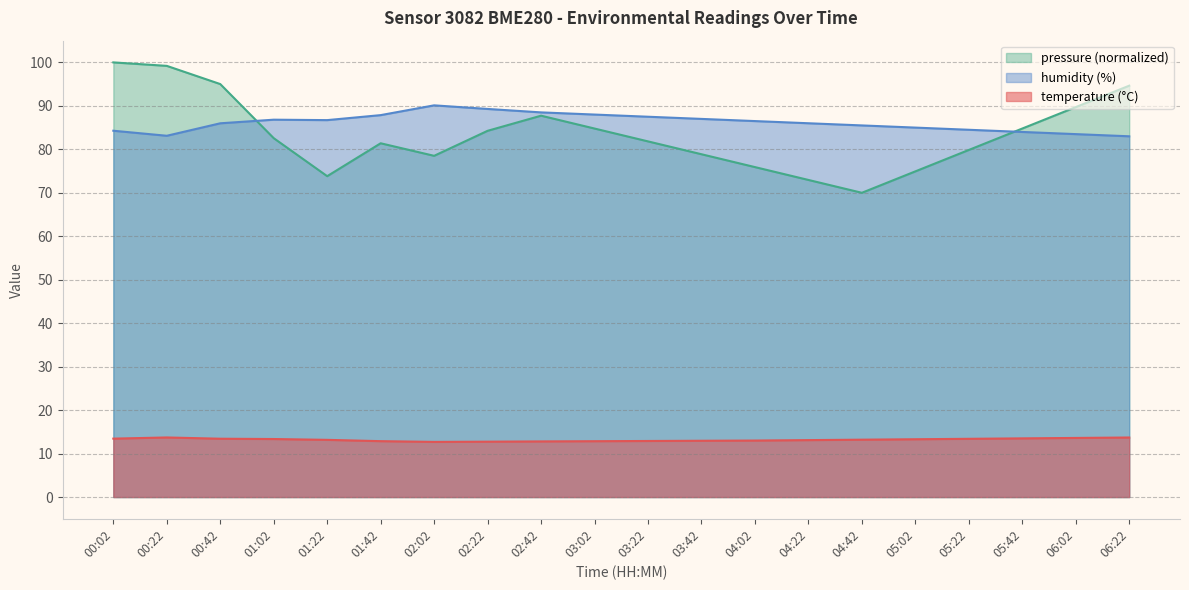

The value of humidity at 02:22 is 89.3. True or false?

True